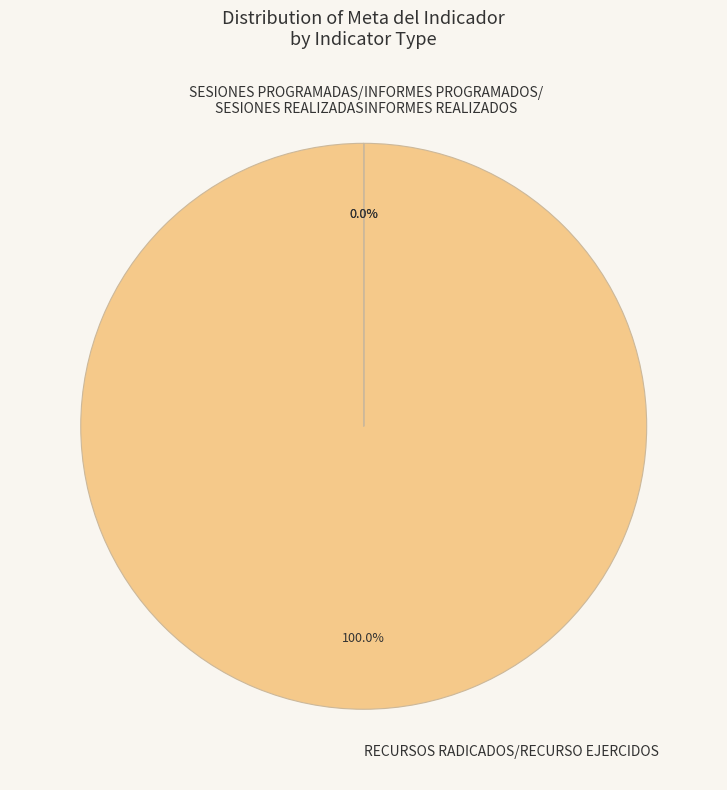

What is the smallest slice in the pie chart?

SESIONES PROGRAMADAS/ SESIONES REALIZADAS (3985276)